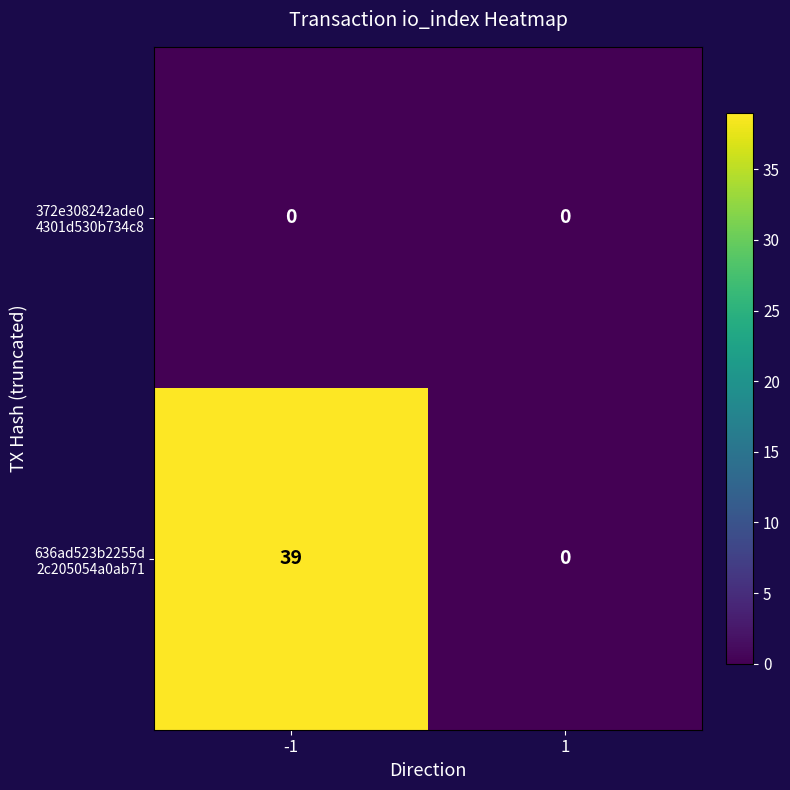

What is the total value across all series at -1?

39